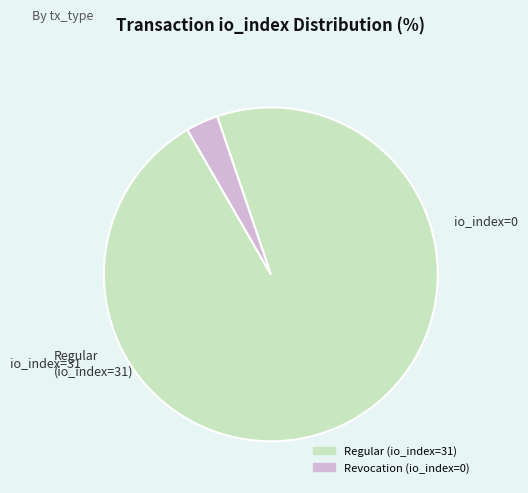

Combined, do Revocation (io_index=0) and Regular (io_index=31) account for over 50%?

Yes